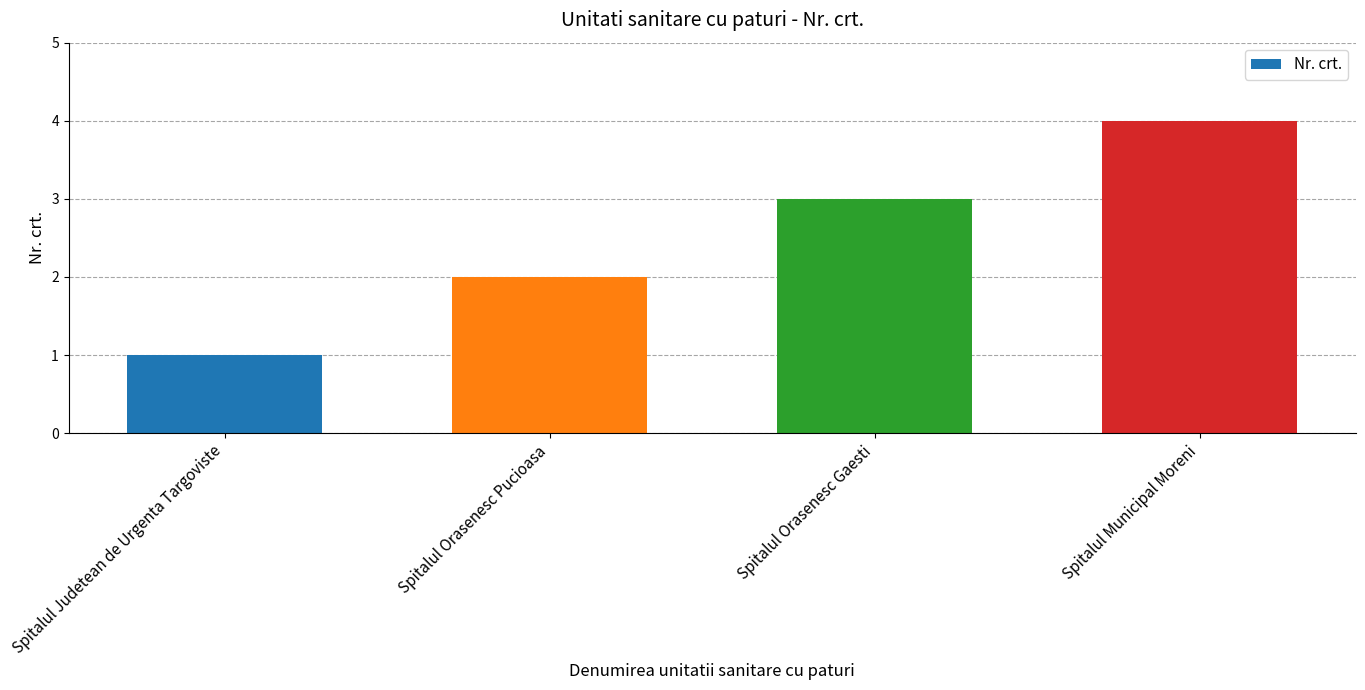

Reading left to right, extract all data points from this chart.

1	2	3	4